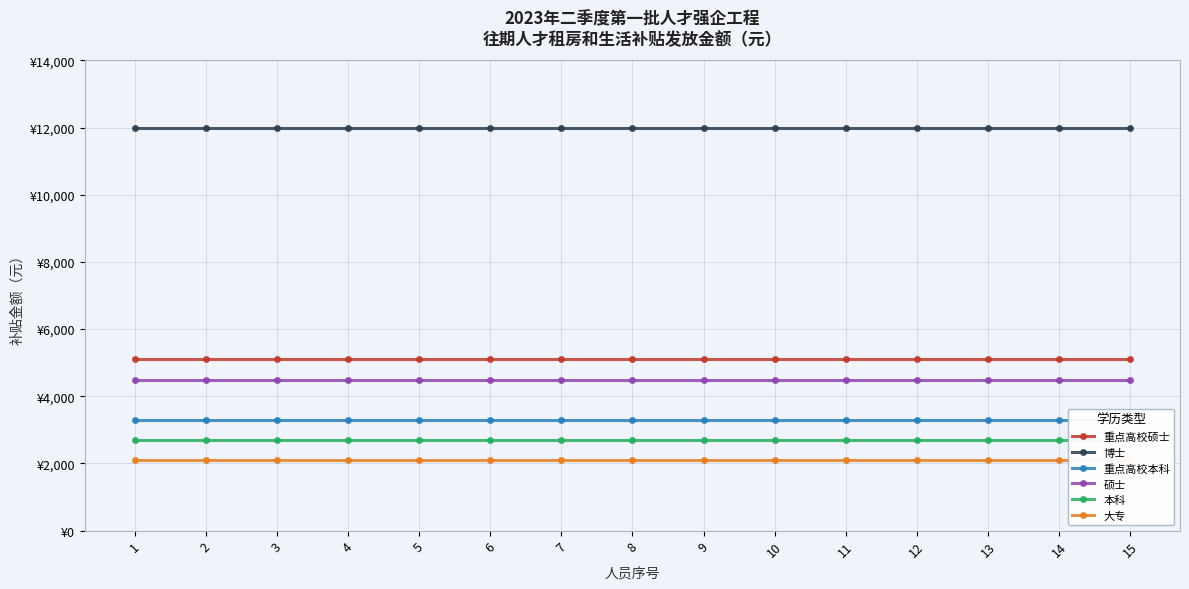

How many lines are shown in the chart?

6